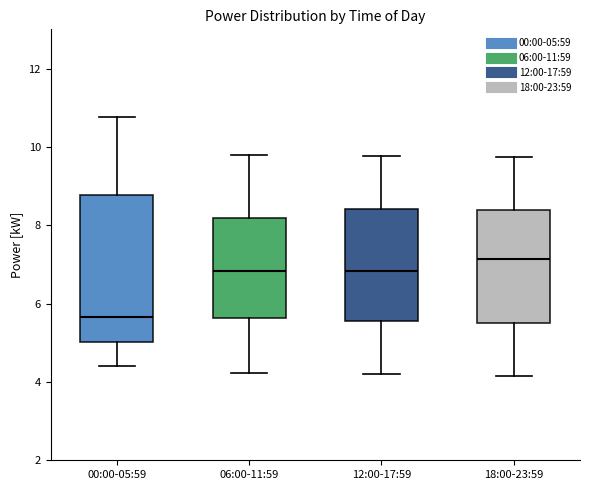

Reading left to right, transcribe this box plot: for each box, give where its median line is, the range the box spans, and where its two whiskers end, as read against the y-axis. The values are not printed on the chart, so give them approximately, as read against the axis.

00:00-05:59: median 5.6, box 5.0 to 8.8, whiskers 4.4 to 10.8
06:00-11:59: median 6.8, box 5.6 to 8.2, whiskers 4.2 to 9.8
12:00-17:59: median 6.8, box 5.6 to 8.4, whiskers 4.2 to 9.8
18:00-23:59: median 7.2, box 5.6 to 8.4, whiskers 4.2 to 9.8